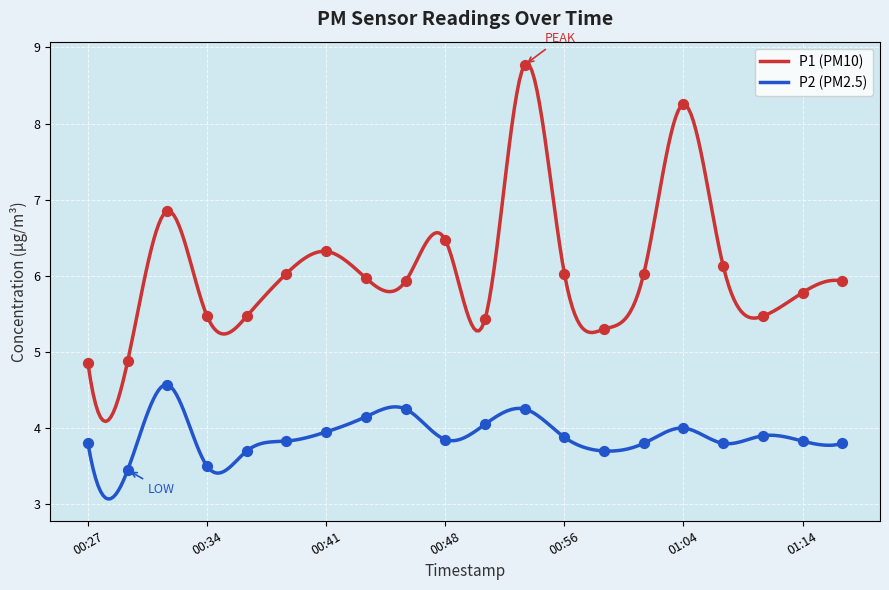

What are all the series names shown in the legend?

P1, P2